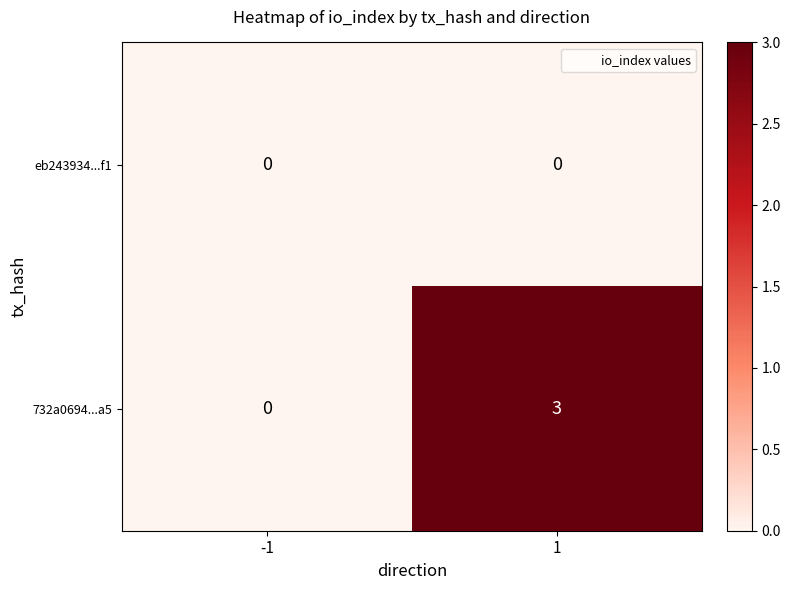

List the series in order of their overall mean, highest first.

732a0694...a5, eb243934...f1